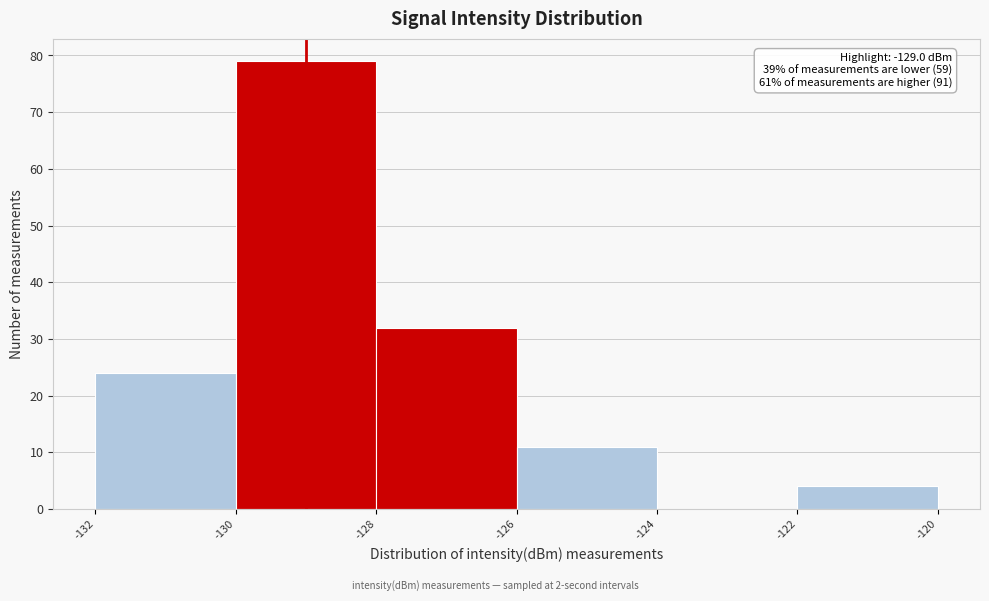

Which range on the x-axis has the tallest bar?

-130 to -128